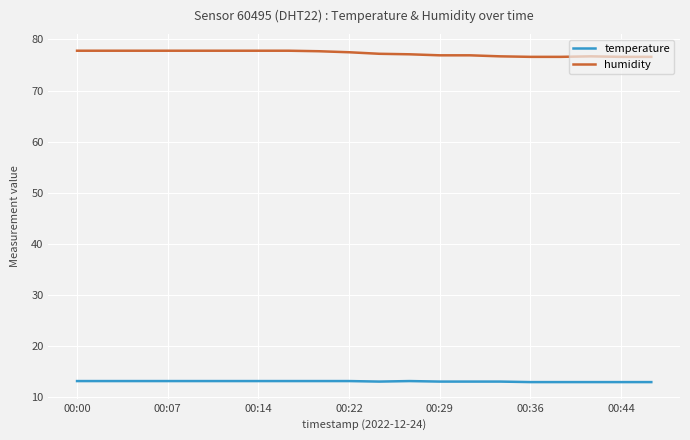

What is the minimum value shown in the chart?

12.9